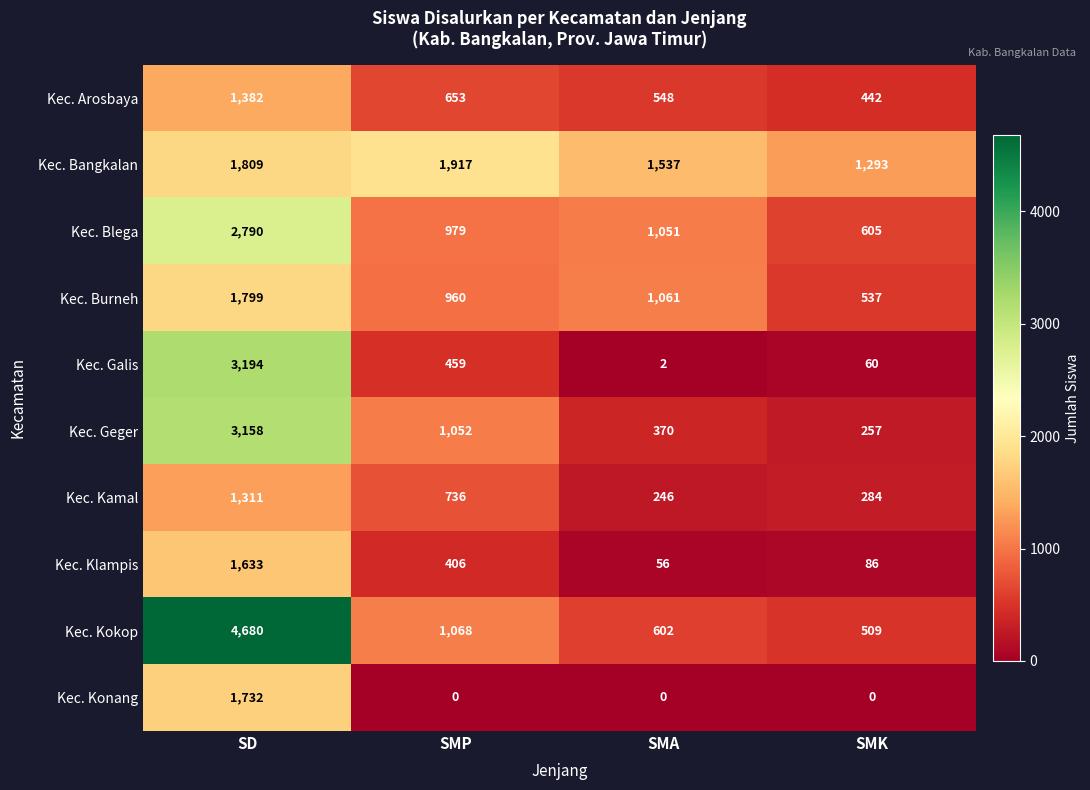

What is the difference between the maximum and minimum values in the Kec. Klampis series?

1577